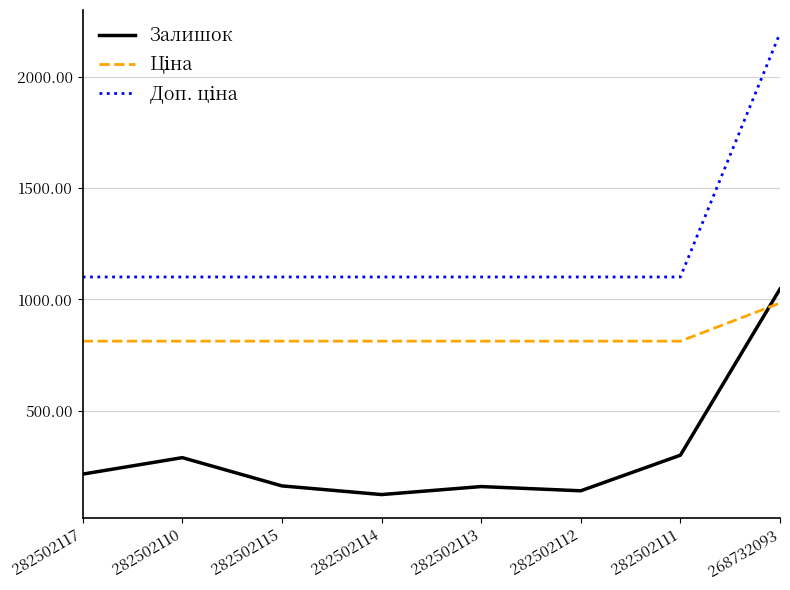

Where is Залишок nearest to the value 585?

282502111